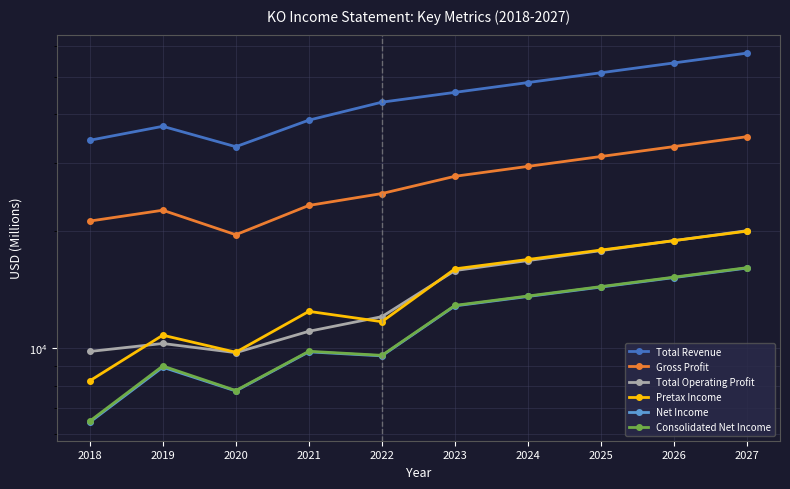

What is the sum of the Gross Profit values at 2025 and 2022?

56161.0